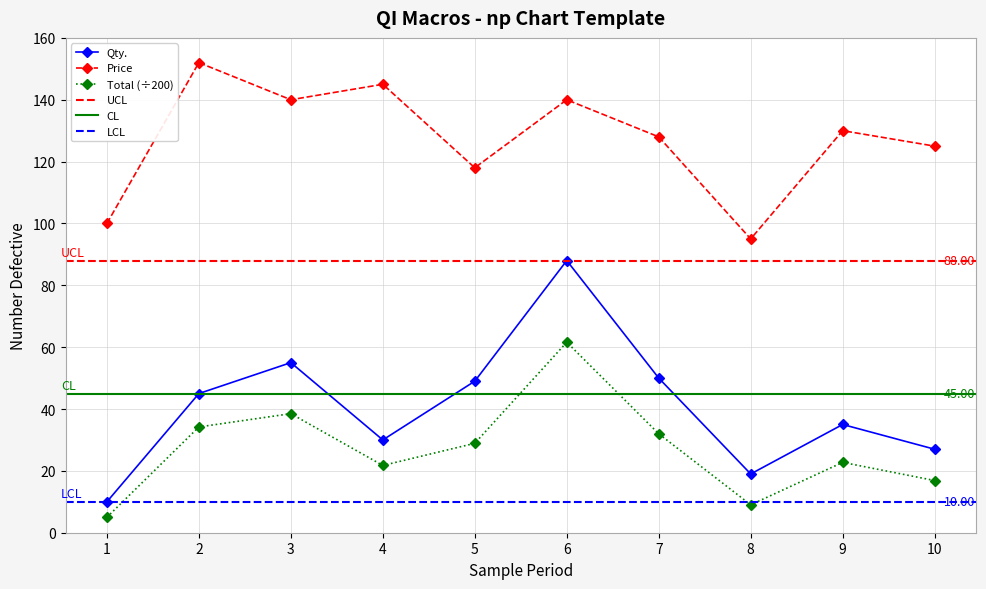

Reading left to right, list all the values displayed in this chart.

Qty.: 1=10.0	2=45.0	3=55.0	4=30.0	5=49.0	6=88.0	7=50.0	8=19.0	9=35.0	10=27.0
Total: 1=5.0	2=34.2	3=38.5	4=21.8	5=28.9	6=61.6	7=32.0	8=9.0	9=22.8	10=16.9
Price: 1=100.0	2=152.0	3=140.0	4=145.0	5=118.0	6=140.0	7=128.0	8=95.0	9=130.0	10=125.0